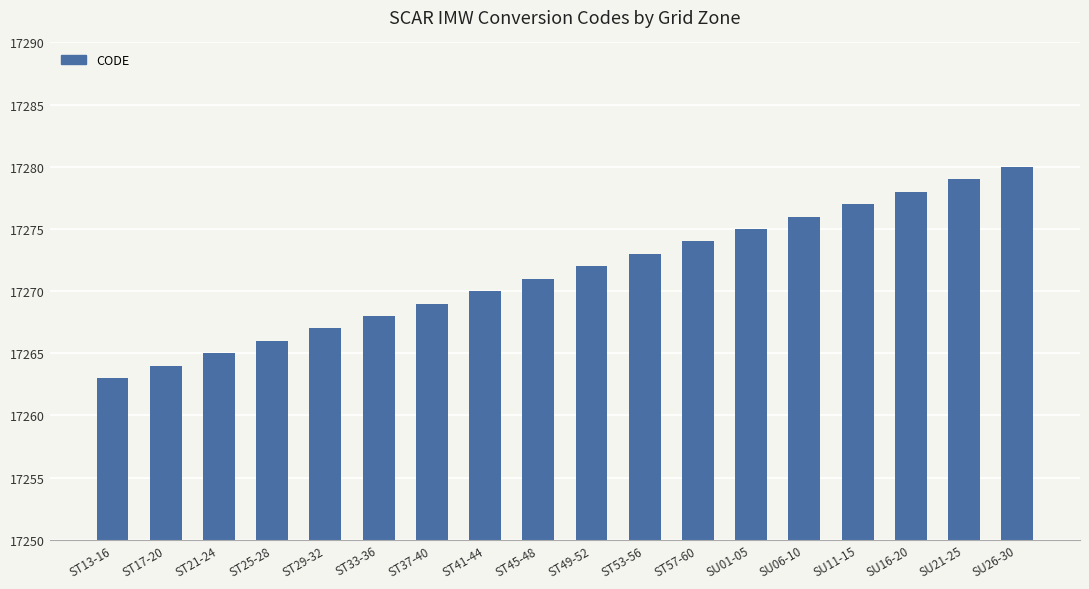

Are the bars horizontal?

No